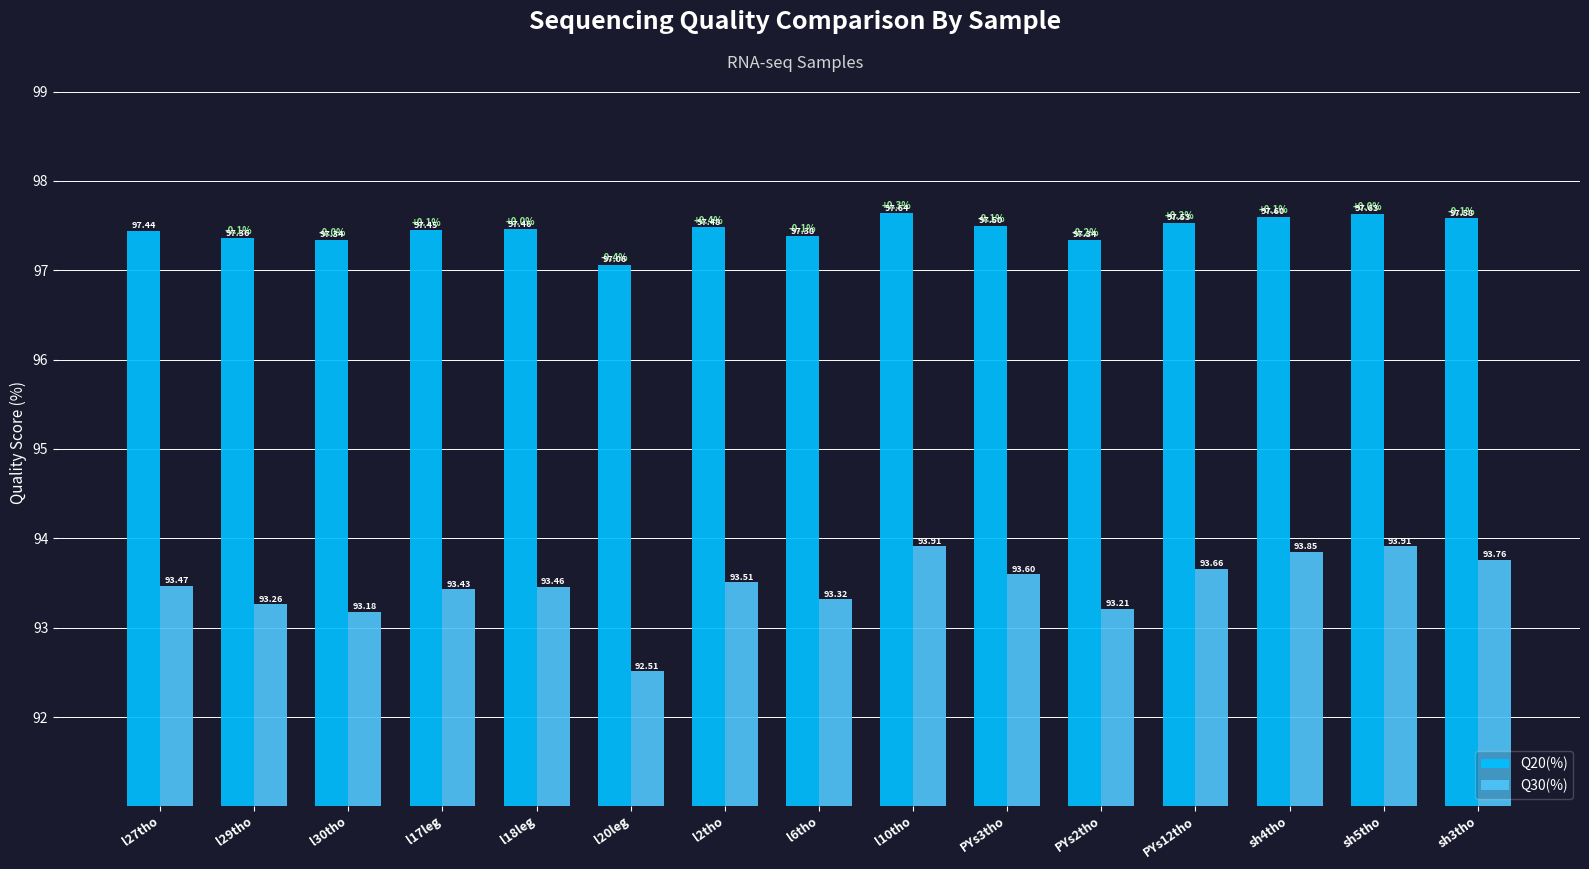

What is the sum of all Q20(%) values?

1461.8